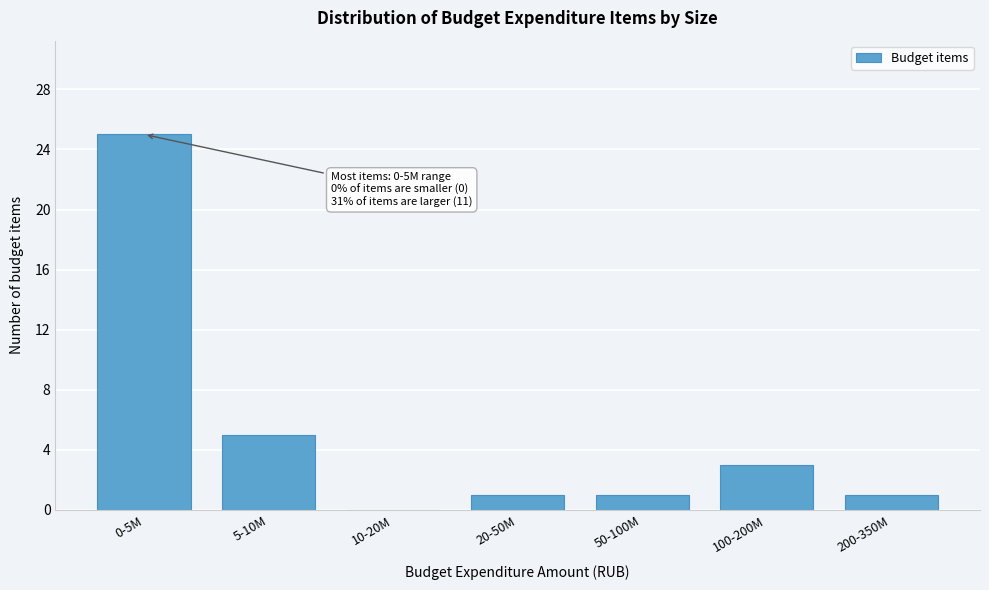

Reading left to right, list all the values displayed in this chart.

0-5M=25	5-10M=5	10-20M=0	20-50M=1	50-100M=1	100-200M=3	200-350M=1